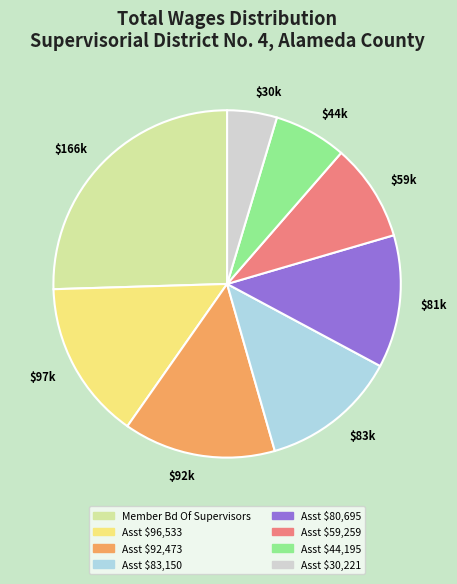

True or false: $44k accounts for 1% of the total.

False